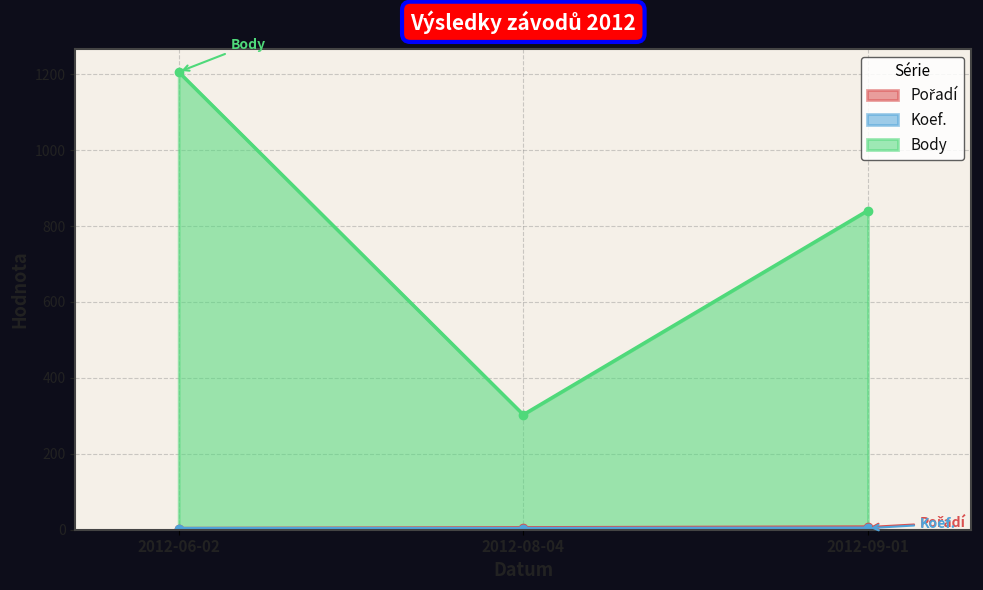

The Koef. series shows 3 at 2012-08-04. True or false?

True